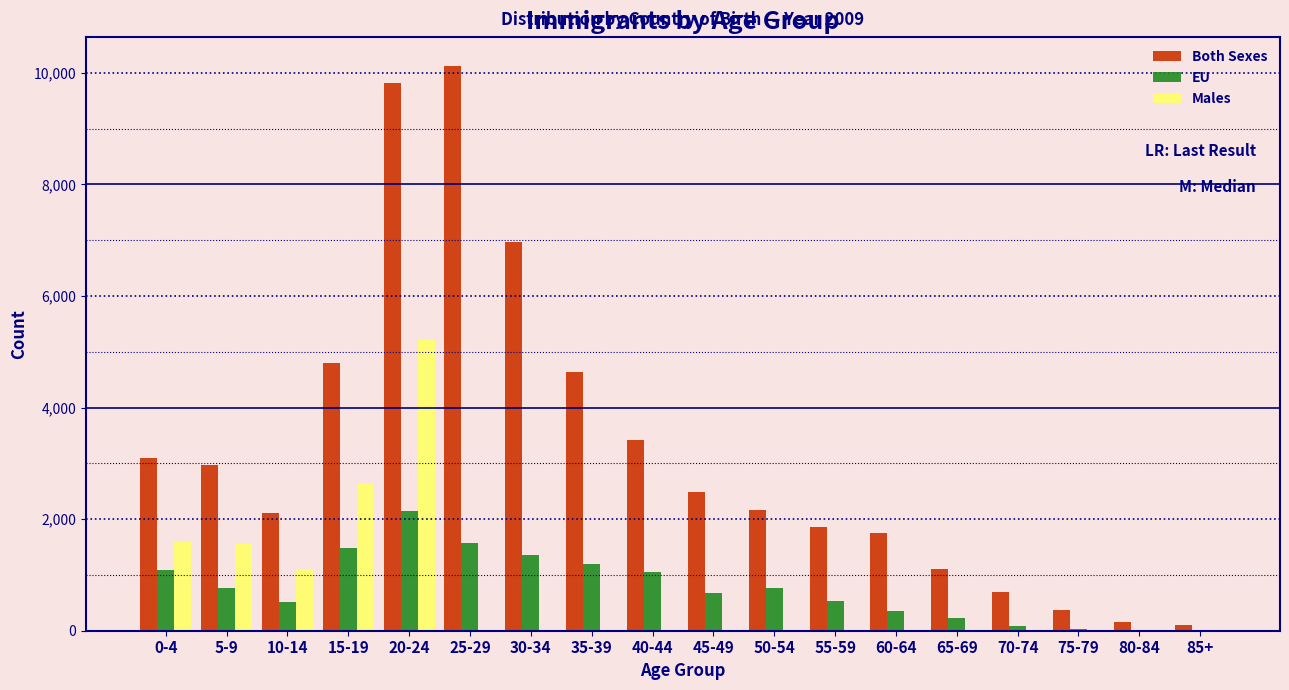

What is the sum of all Both Sexes values?

58613